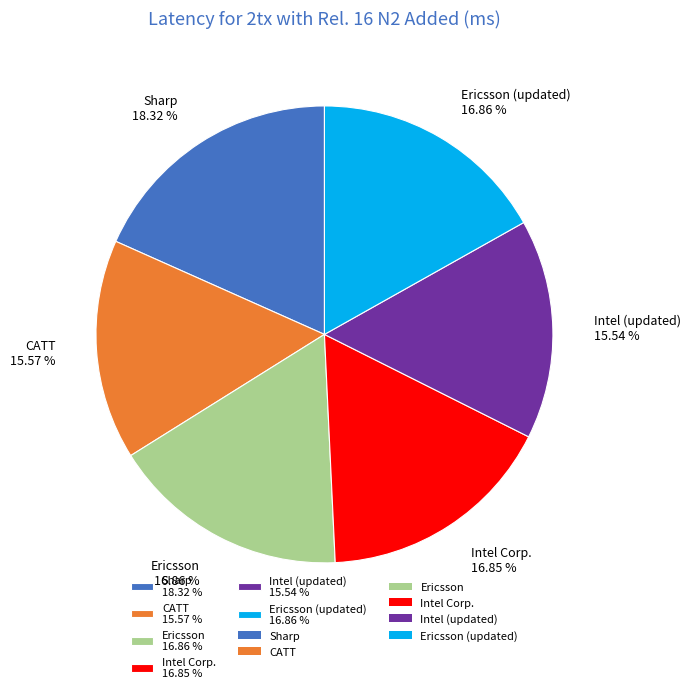

Count the number of slices in the pie.

6